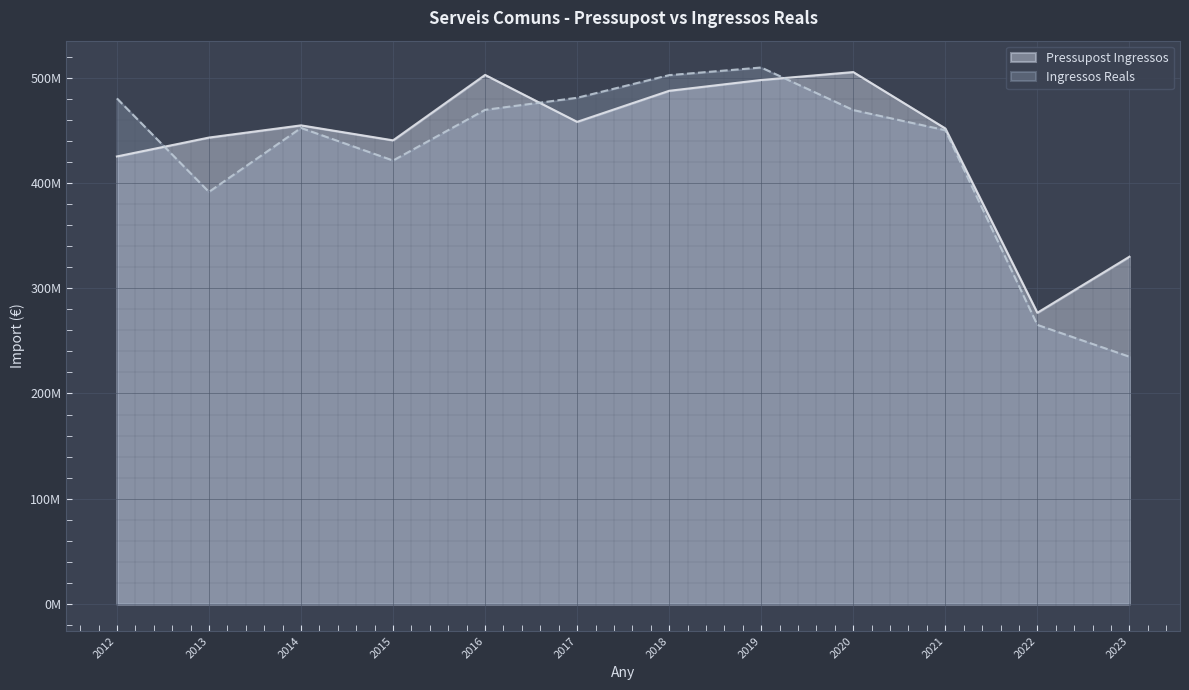

What are all the series names shown in the legend?

Pressupost Ingressos, Ingressos Reals